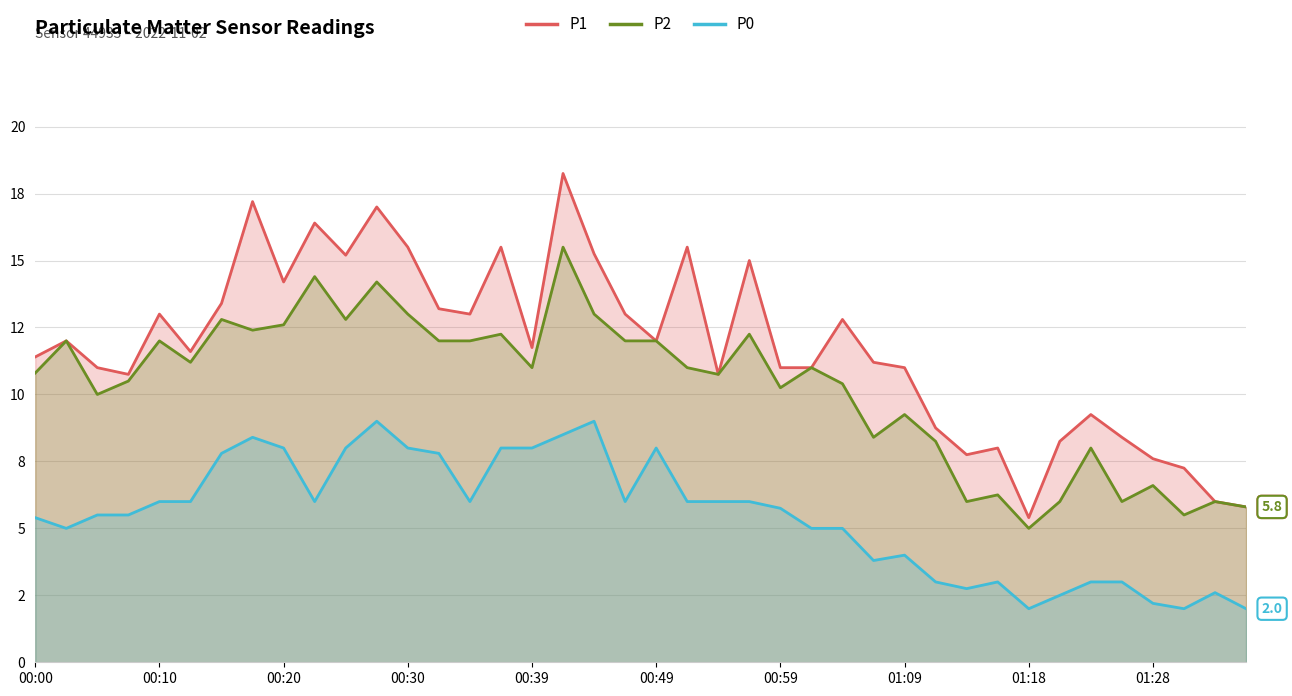

The value of P1 at 33 is 2.8. True or false?

False